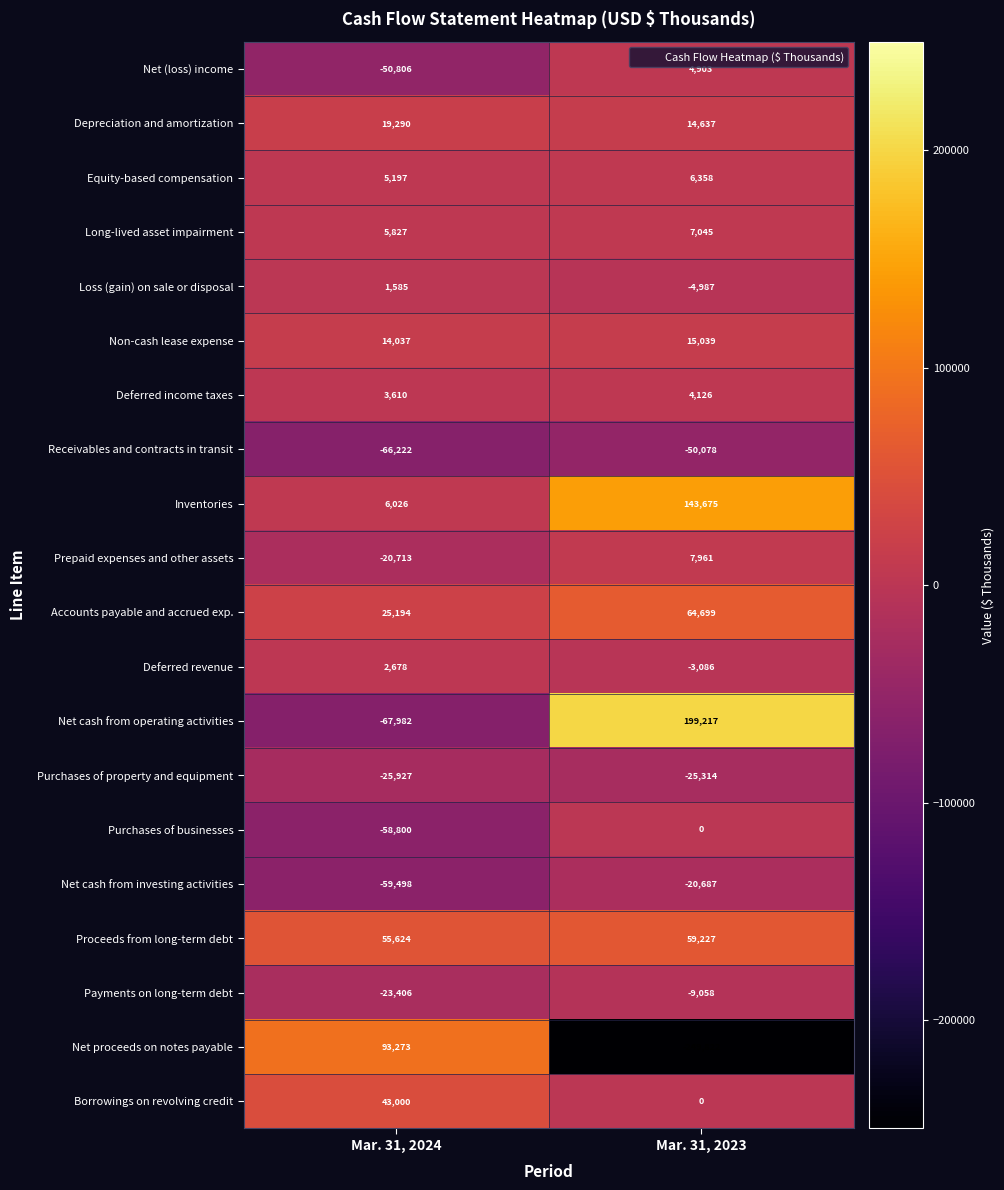

How many values in the Deferred income taxes series are below 4126?

1